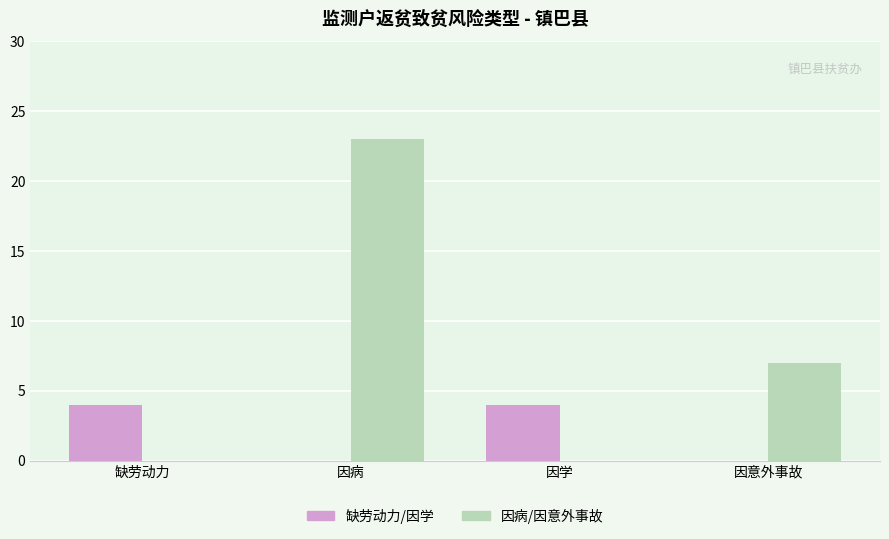

How many data points does each series have?

4